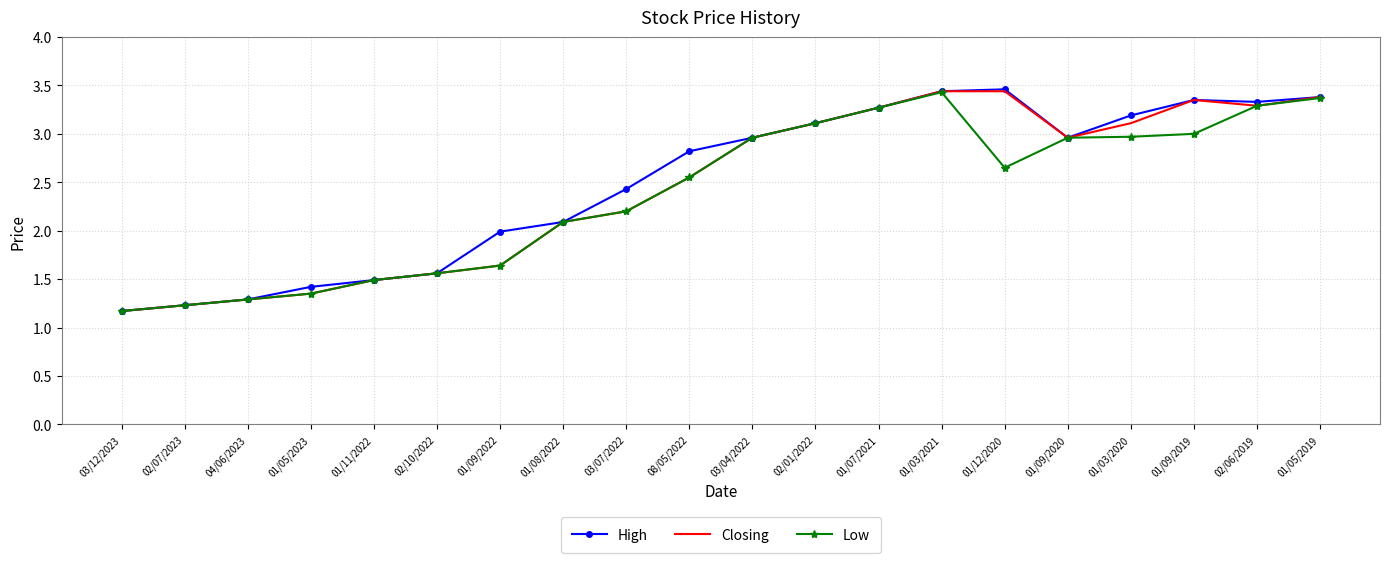

What is the minimum value shown in the chart?

1.2